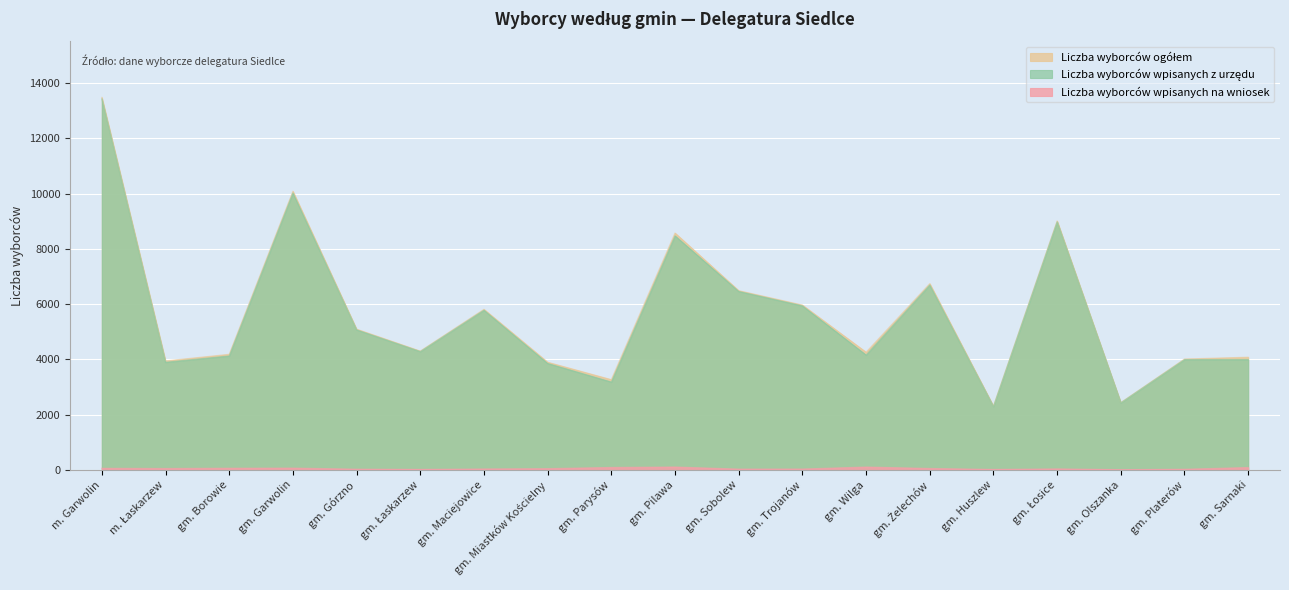

How many lines are shown in the chart?

3